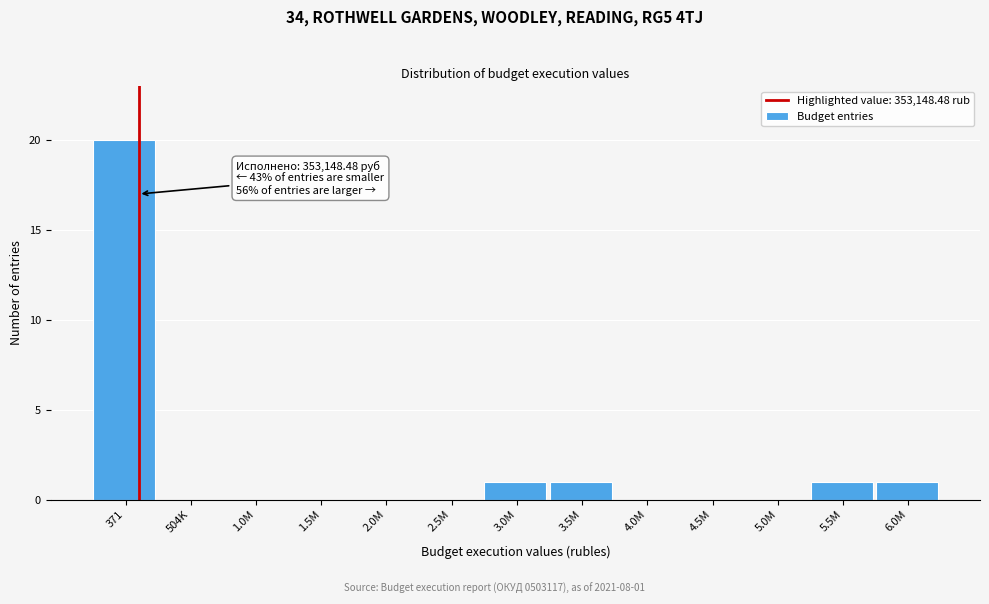

Reading left to right, what are all the values shown in this chart?

371=20	504K=0	1.0M=0	1.5M=0	2.0M=0	2.5M=0	3.0M=1	3.5M=1	4.0M=0	4.5M=0	5.0M=0	5.5M=1	6.0M=1